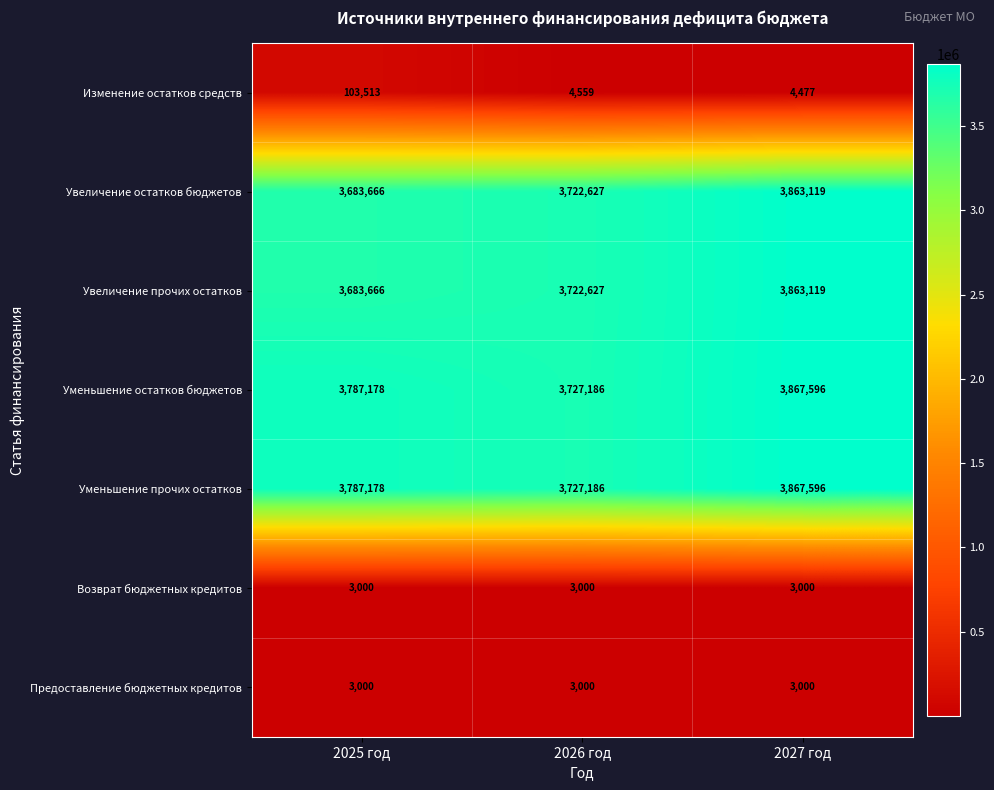

At which label is Изменение остатков средств closest to 53995?

2026 год